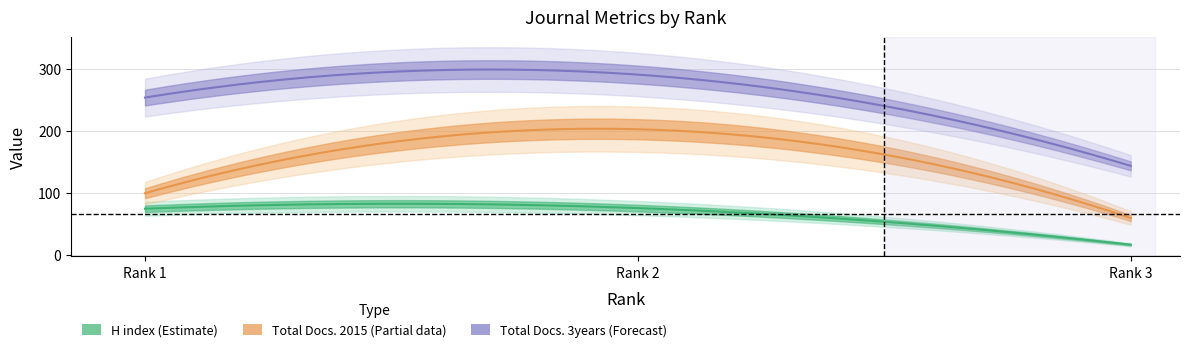

List the series in order of their overall mean, lowest first.

H index, Total Docs. (2015), Total Docs. (3years)